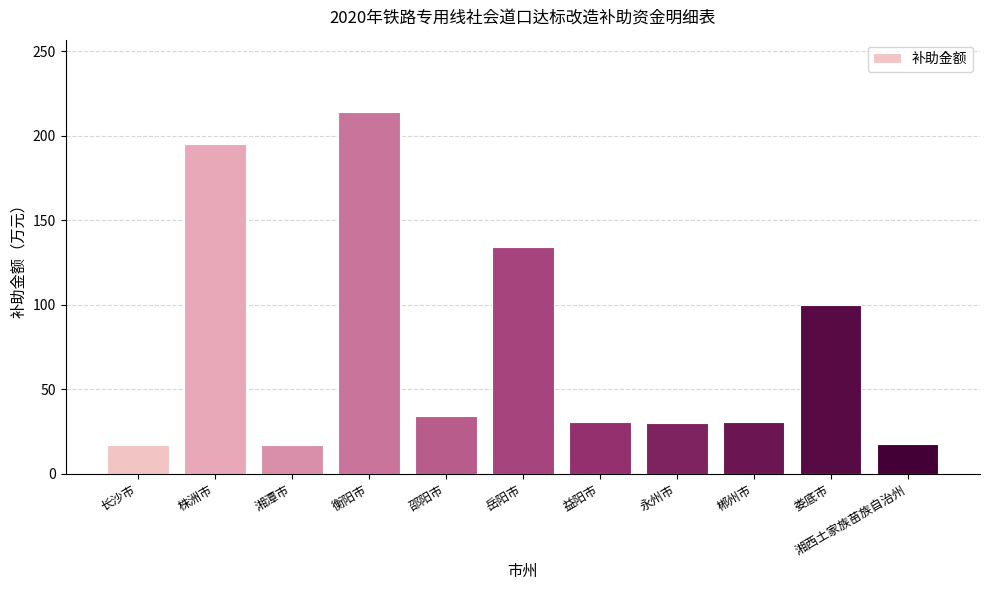

Read the value at 岳阳市.

134